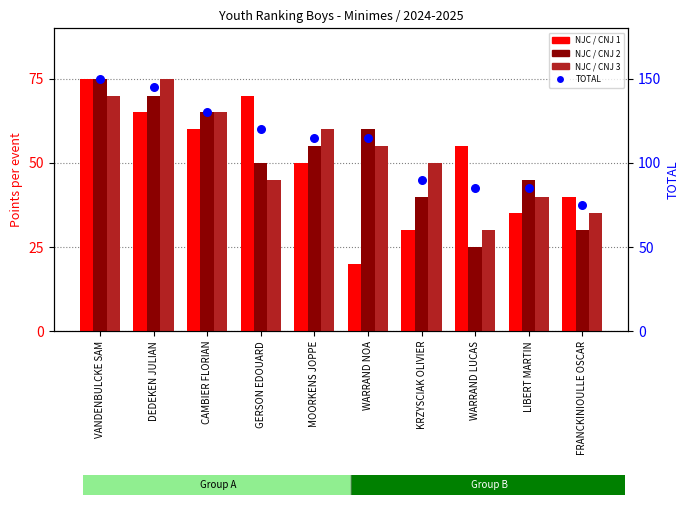

Is the value of NJC / CNJ 3 at CAMBIER FLORIAN greater than the value of NJC / CNJ 2 at VANDENBULCKE SAM?

No